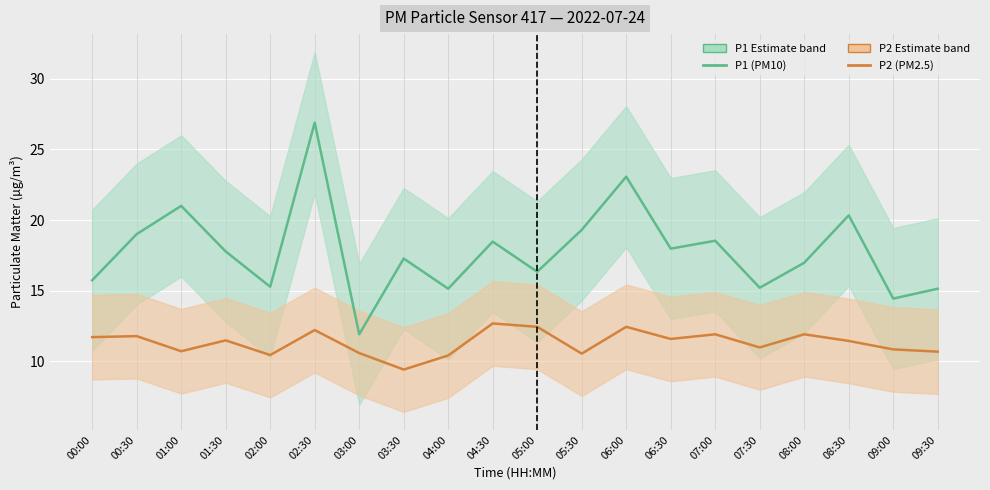

Rank the categories by P1 (PM10) value from lowest to highest.

03:00, 09:00, 04:00, 09:30, 07:30, 02:00, 00:00, 05:00, 08:00, 03:30, 01:30, 06:30, 04:30, 07:00, 00:30, 05:30, 08:30, 01:00, 06:00, 02:30